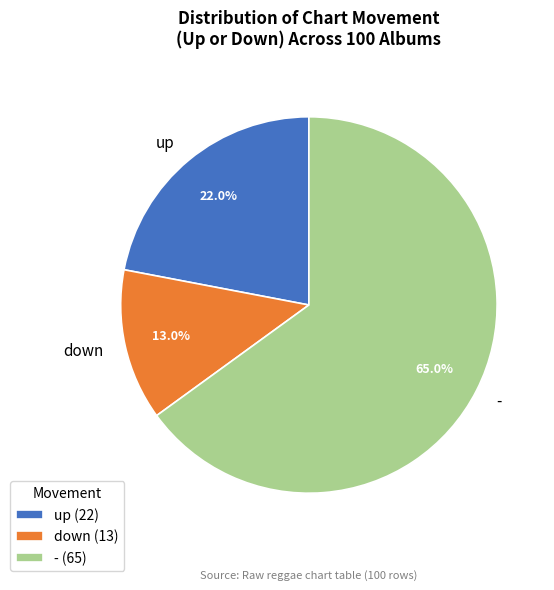

Which category accounts for the majority?

-